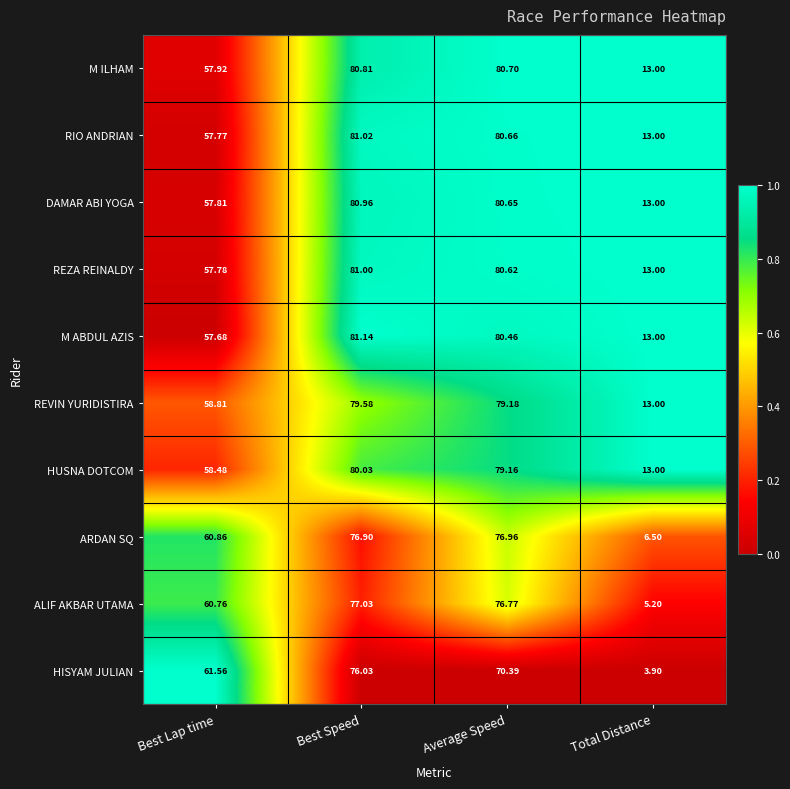

Which category has the lowest value in the M ABDUL AZIS series?

Total Distance